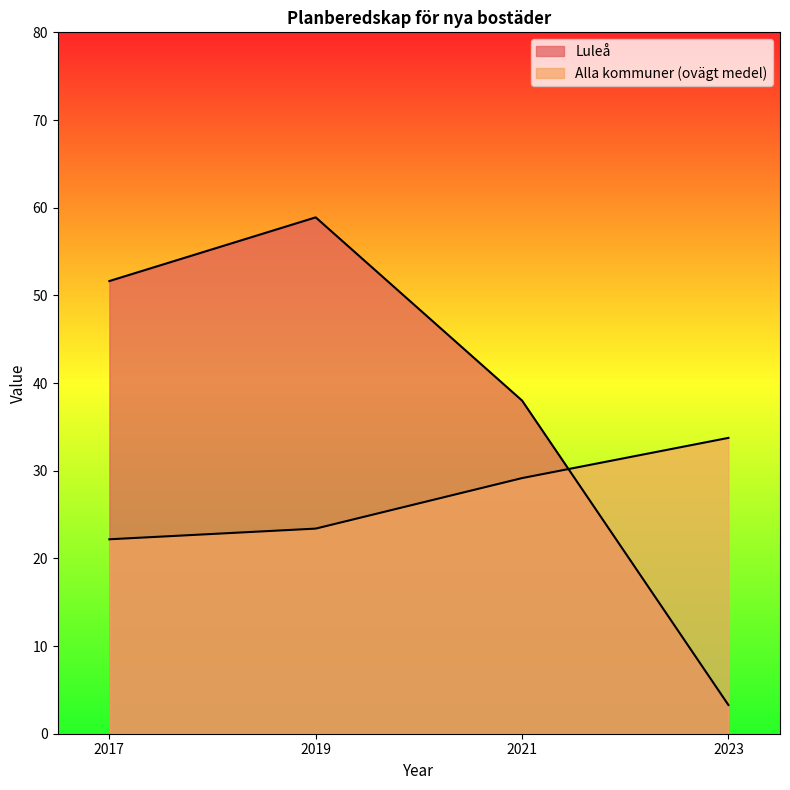

Rank the series by their average value, from lowest to highest.

Alla kommuner (ovägt medel), Luleå